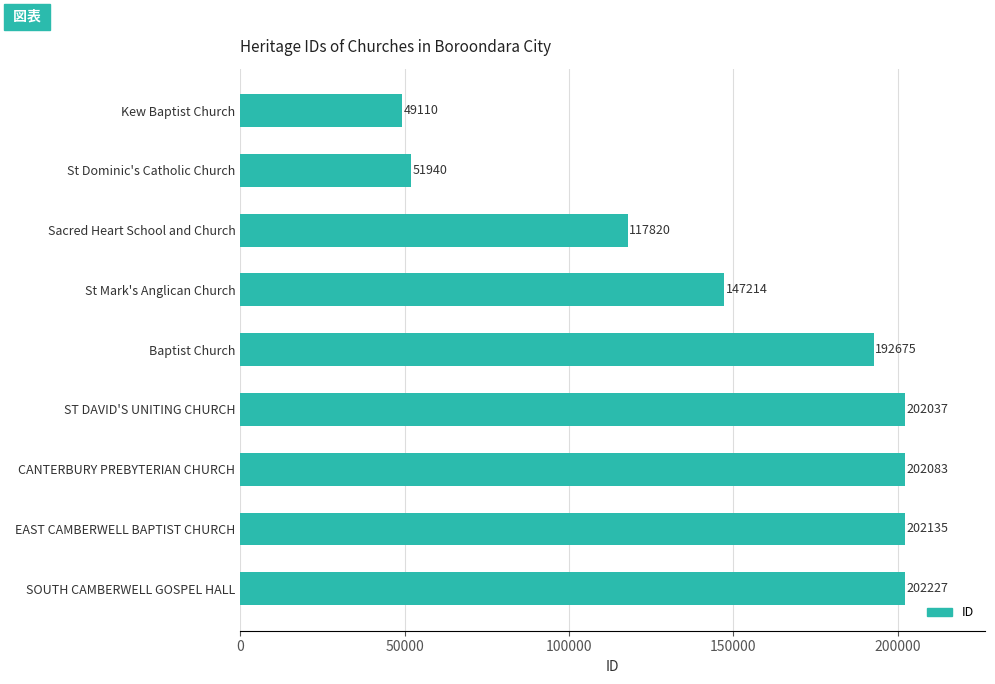

True or false: the data shows 147214 at St Mark's Anglican Church.

True